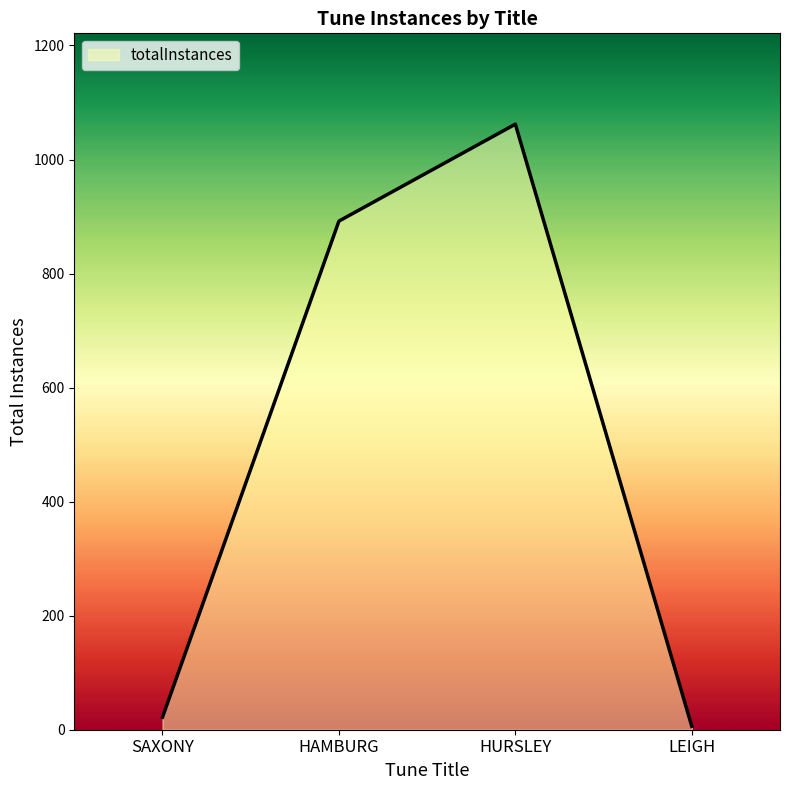

The value at LEIGH is 6. True or false?

True